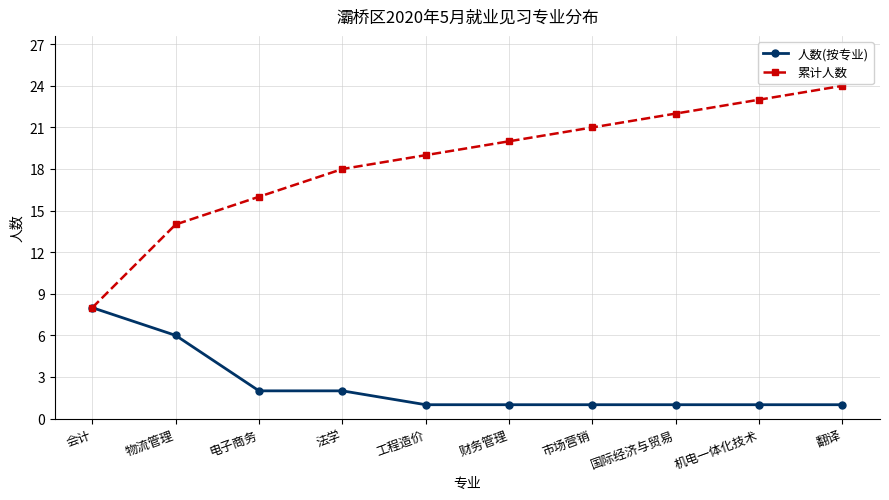

How many series are shown in this chart?

2